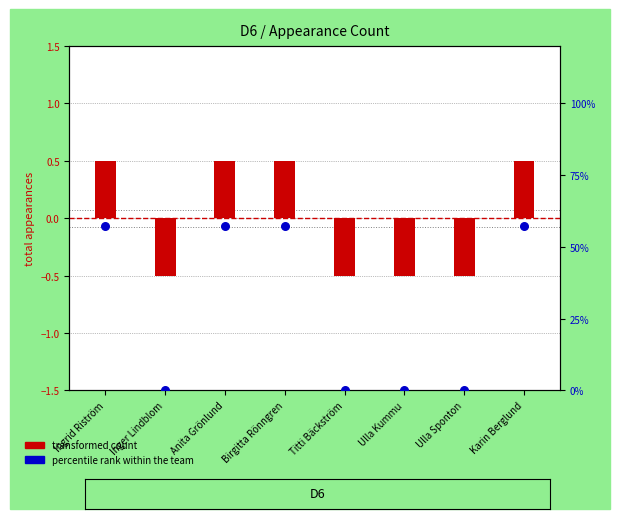

What is the total value across all series at Ulla Kummu?

-0.5